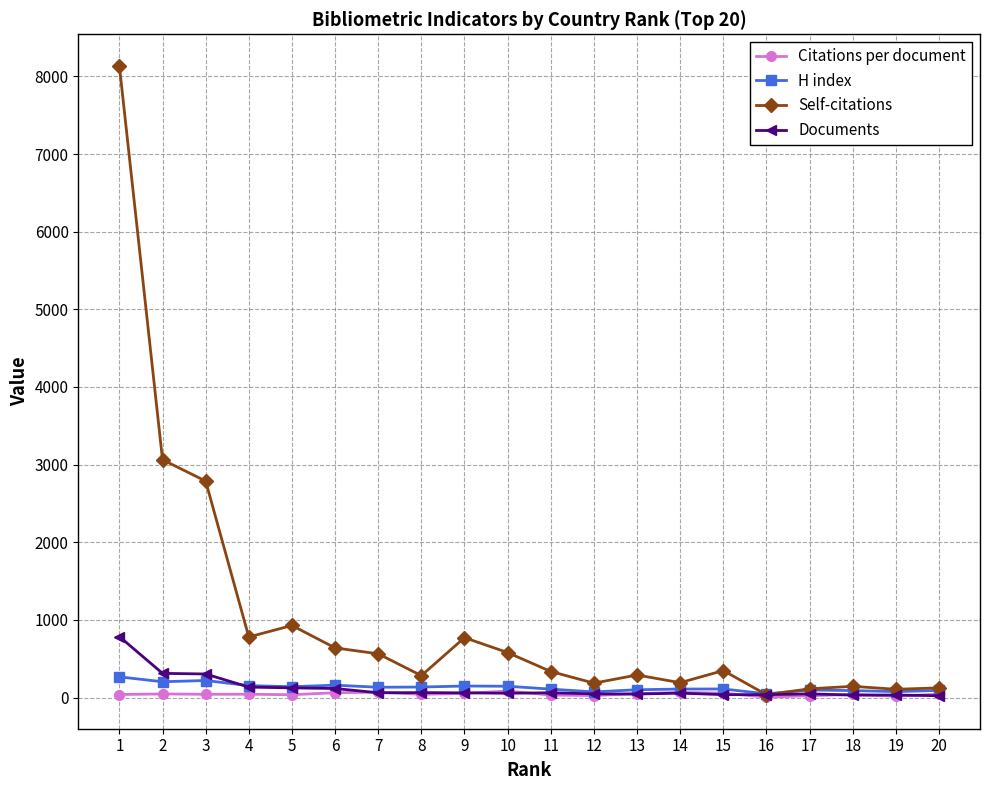

Which series has the largest range (max minus min)?

Self-citations